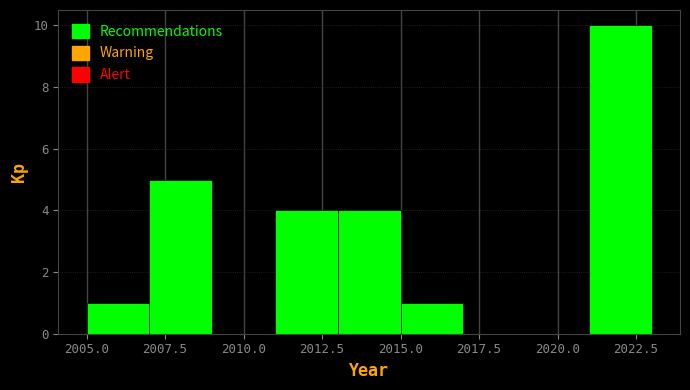

Reading left to right, transcribe this chart: for each bar, give the range it covers on the x-axis and its height. The values are not printed on the chart, so give them approximately, as read against the axis.

2005 to 2007: 1
2007 to 2009: 5
2009 to 2011: 0
2011 to 2013: 4
2013 to 2015: 4
2015 to 2017: 1
2017 to 2019: 0
2019 to 2021: 0
2021 to 2023: 10